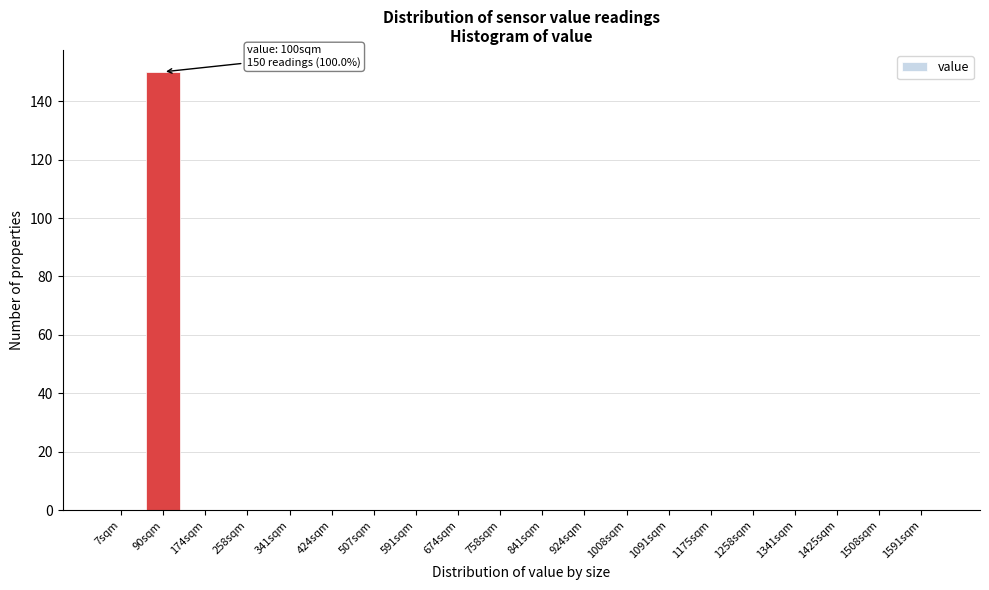

Reading right to left, what are all the values shown in this chart?

1591sqm=0	1508sqm=0	1425sqm=0	1341sqm=0	1258sqm=0	1175sqm=0	1091sqm=0	1008sqm=0	924sqm=0	841sqm=0	758sqm=0	674sqm=0	591sqm=0	507sqm=0	424sqm=0	341sqm=0	258sqm=0	174sqm=0	90sqm=150	7sqm=0